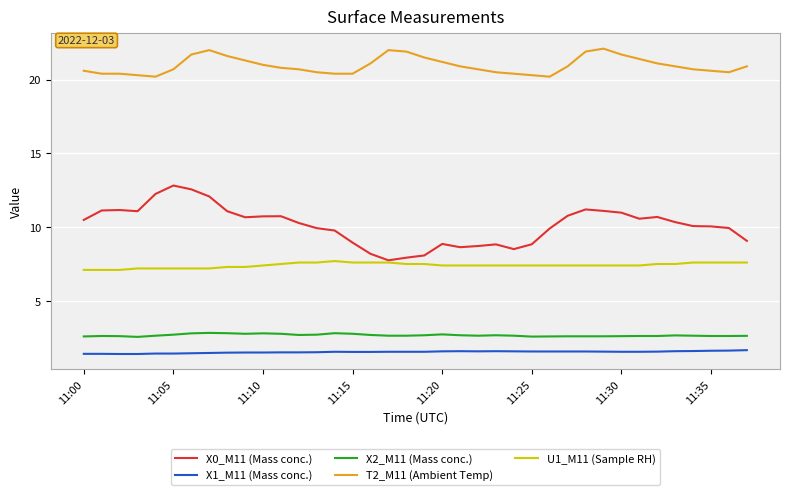

True or false: U1_M11 (Sample RH) and T2_M11 (Ambient Temp) intersect in this chart.

False